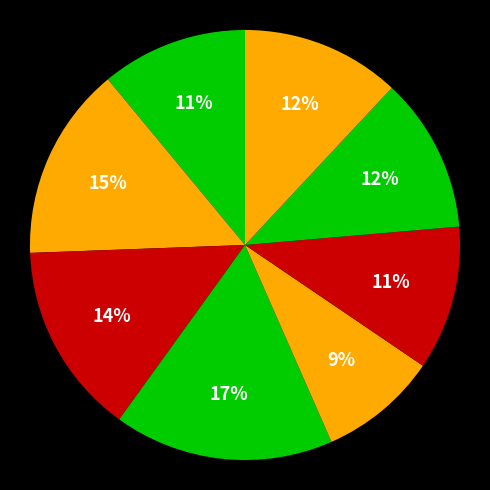

How many slices are in this pie chart?

8